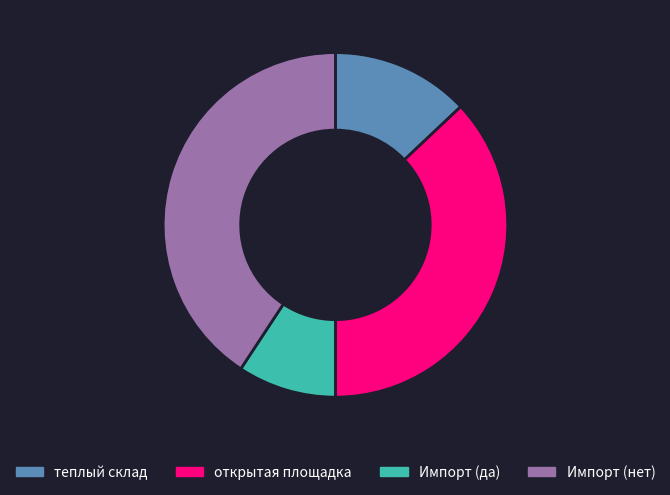

What is the largest slice in the pie chart?

Импорт (нет)